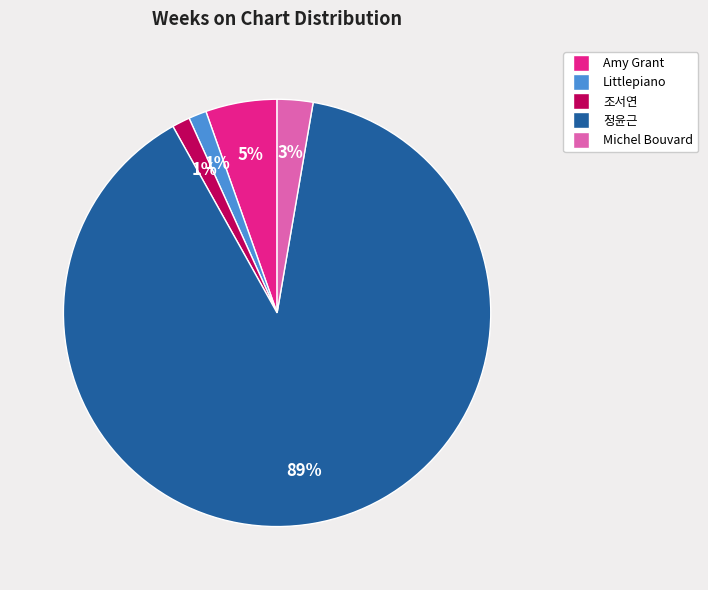

What is the largest slice in the pie chart?

정윤근